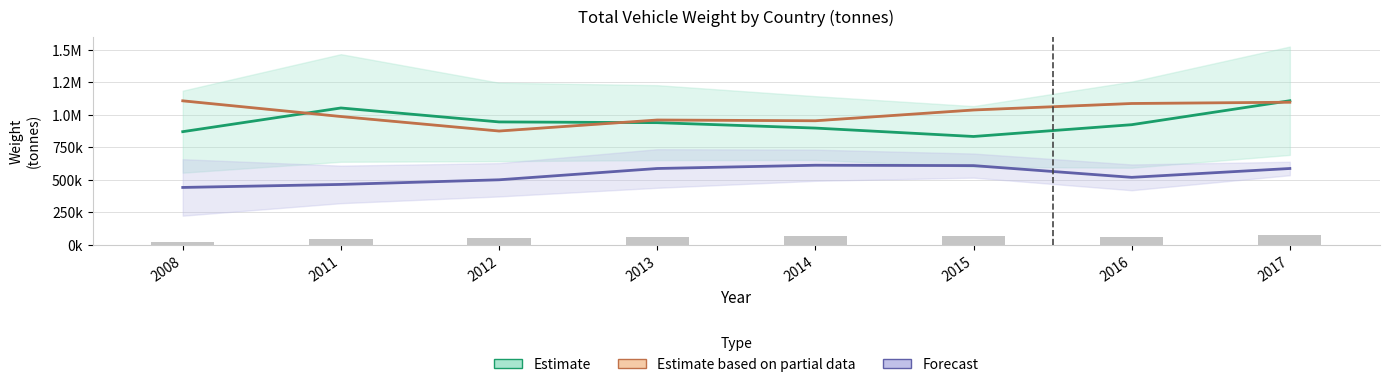

Are the bars horizontal?

No